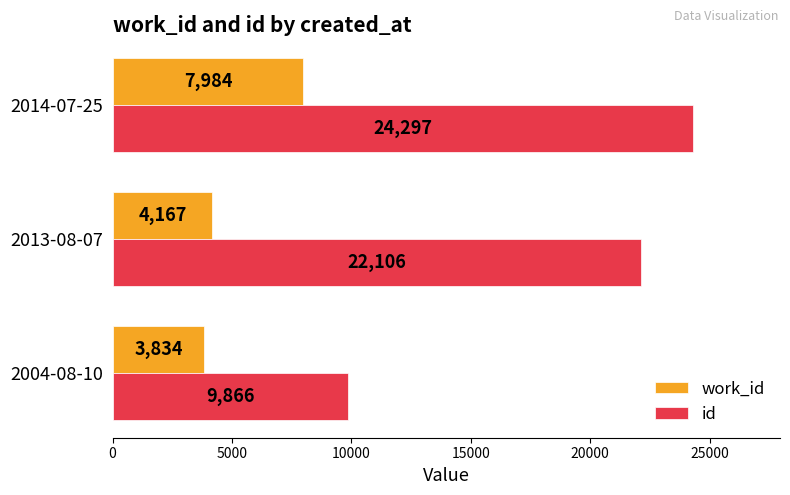

Count the number of categories in the chart.

3